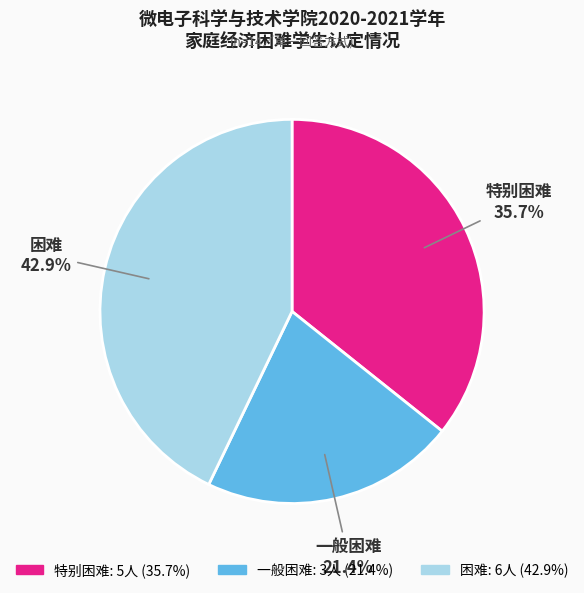

What is the ratio of the value at 一般困难 to the value at 困难?

0.5